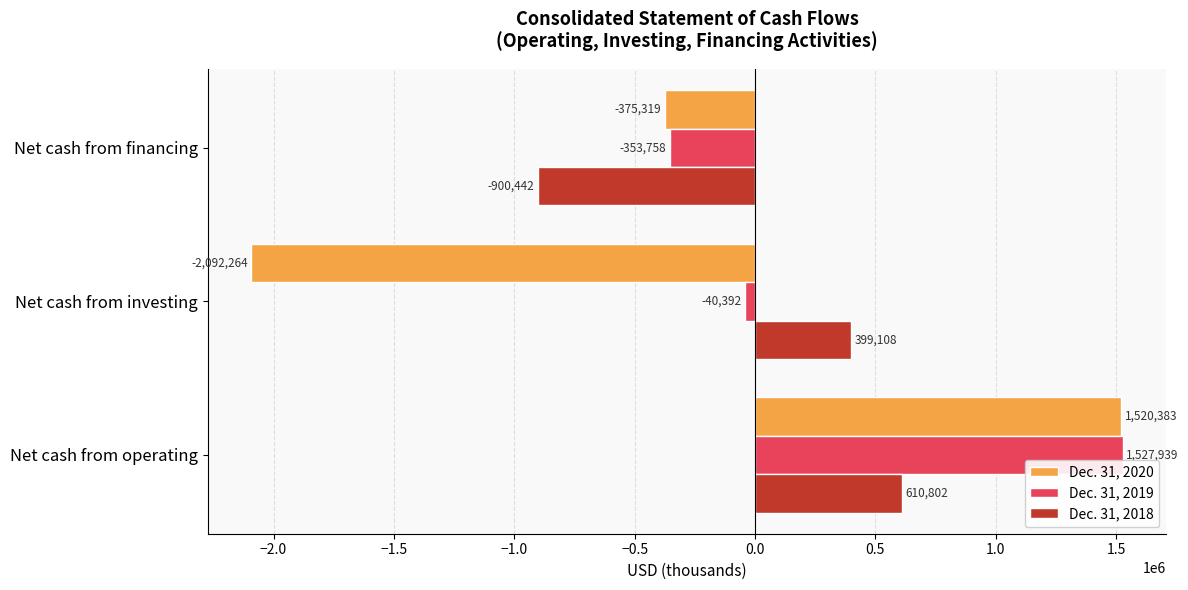

Where is Dec. 31, 2018 nearest to the value -144820?

Net cash from investing